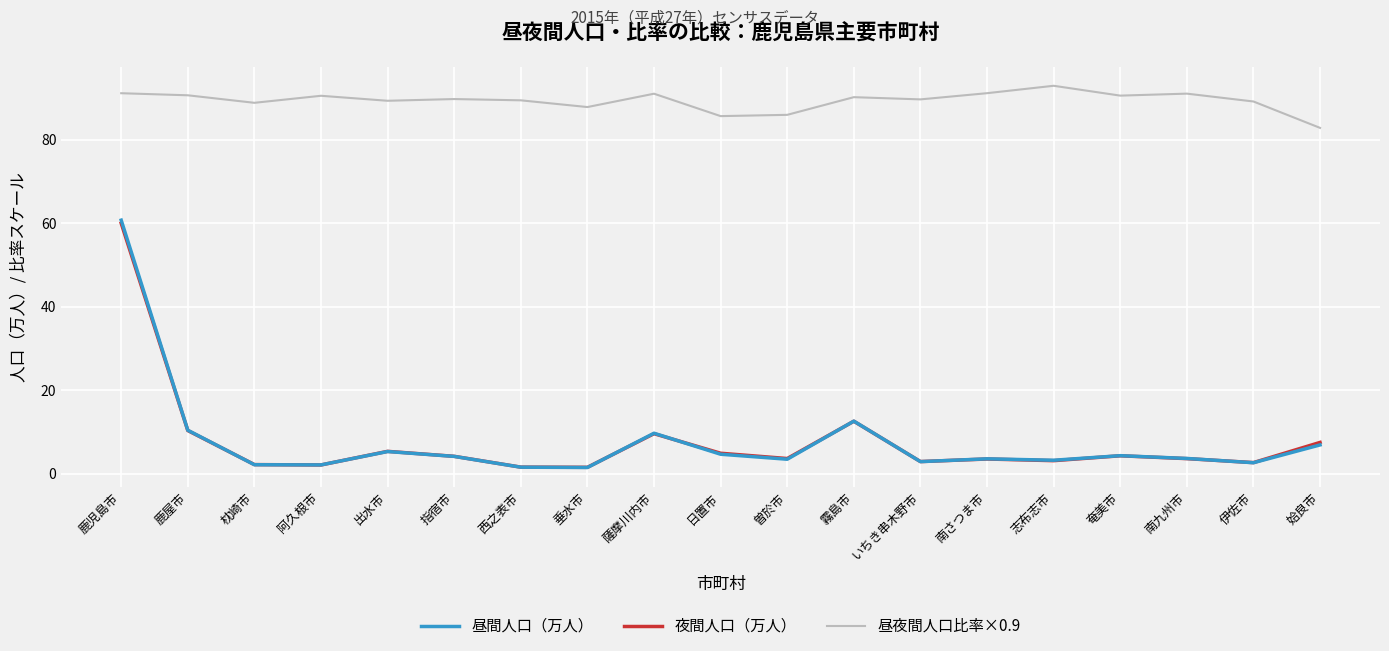

What position from the right is 枕崎市?

17